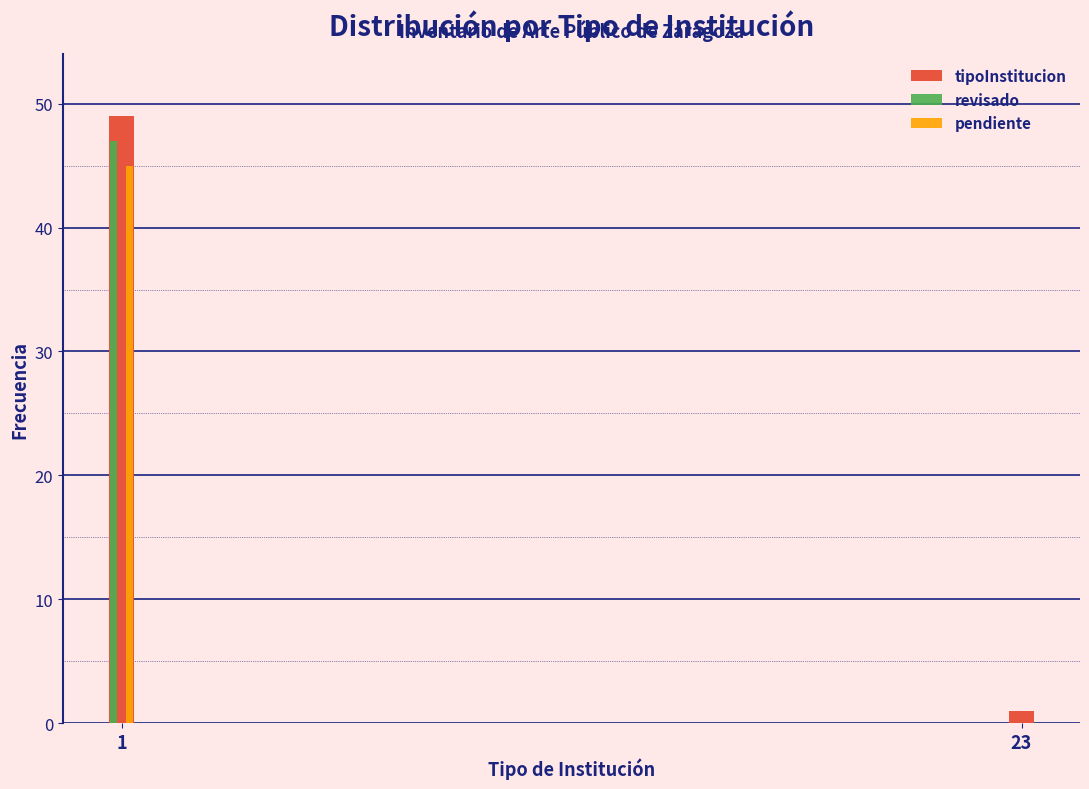

Reading right to left, list all the values displayed in this chart.

tipoInstitucion: 23=1	1=49
revisado: 23=0	1=47
pendiente: 23=0	1=45